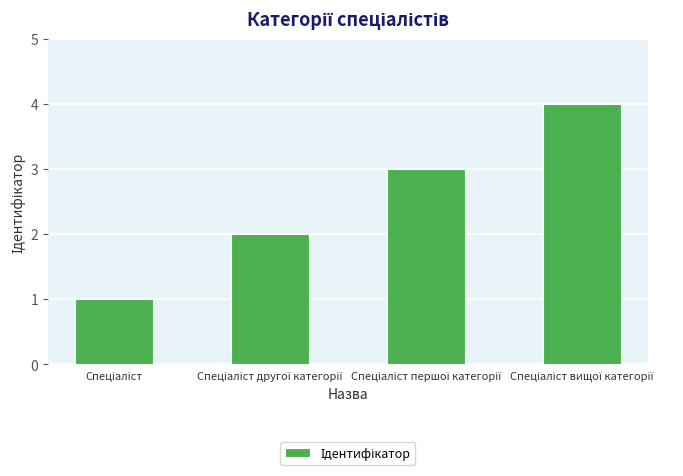

Are the bars grouped side by side (vs. stacked)?

No